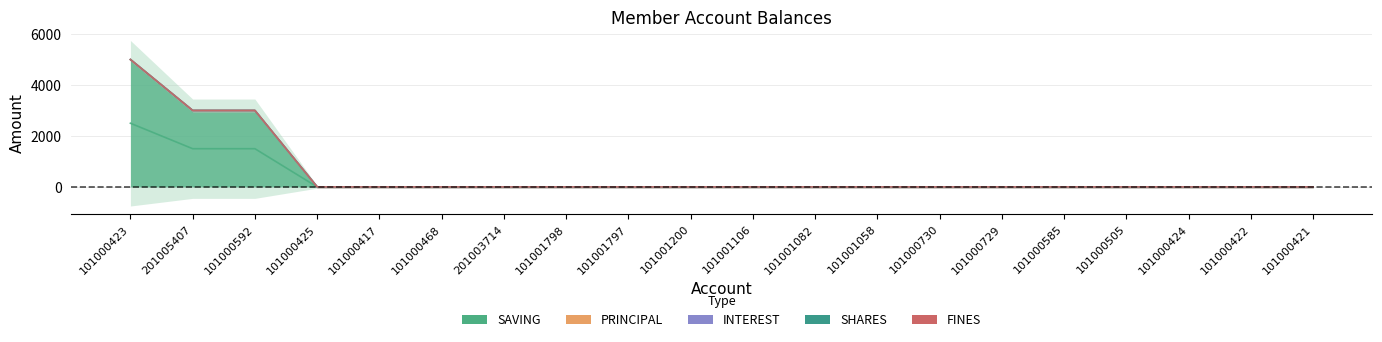

Does the chart display data point markers on the line(s)?

No